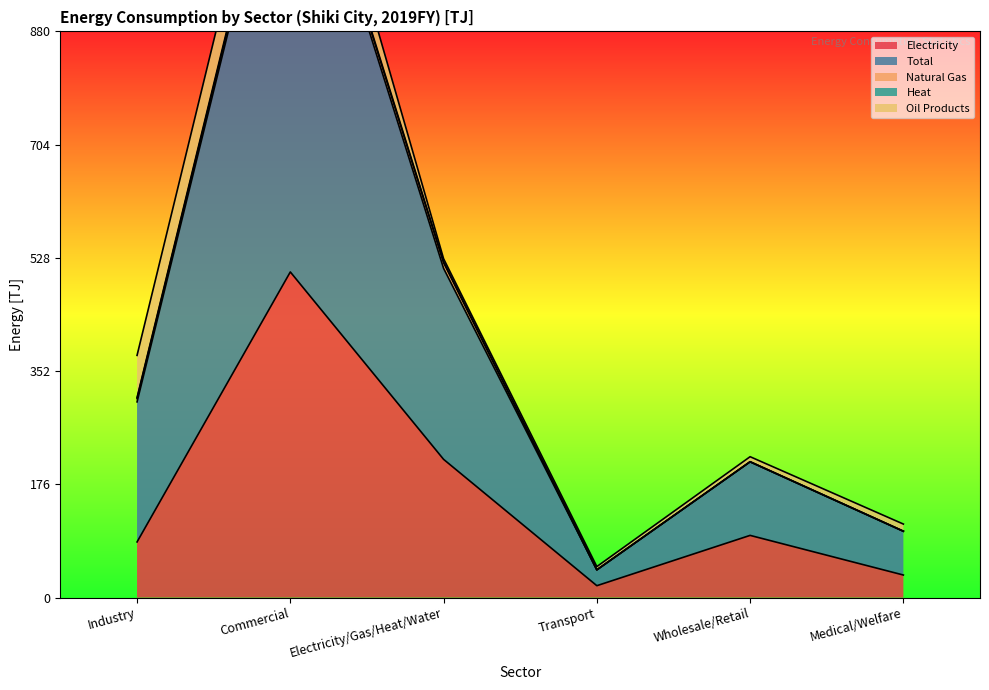

How many data points in Electricity are less than 96?

3